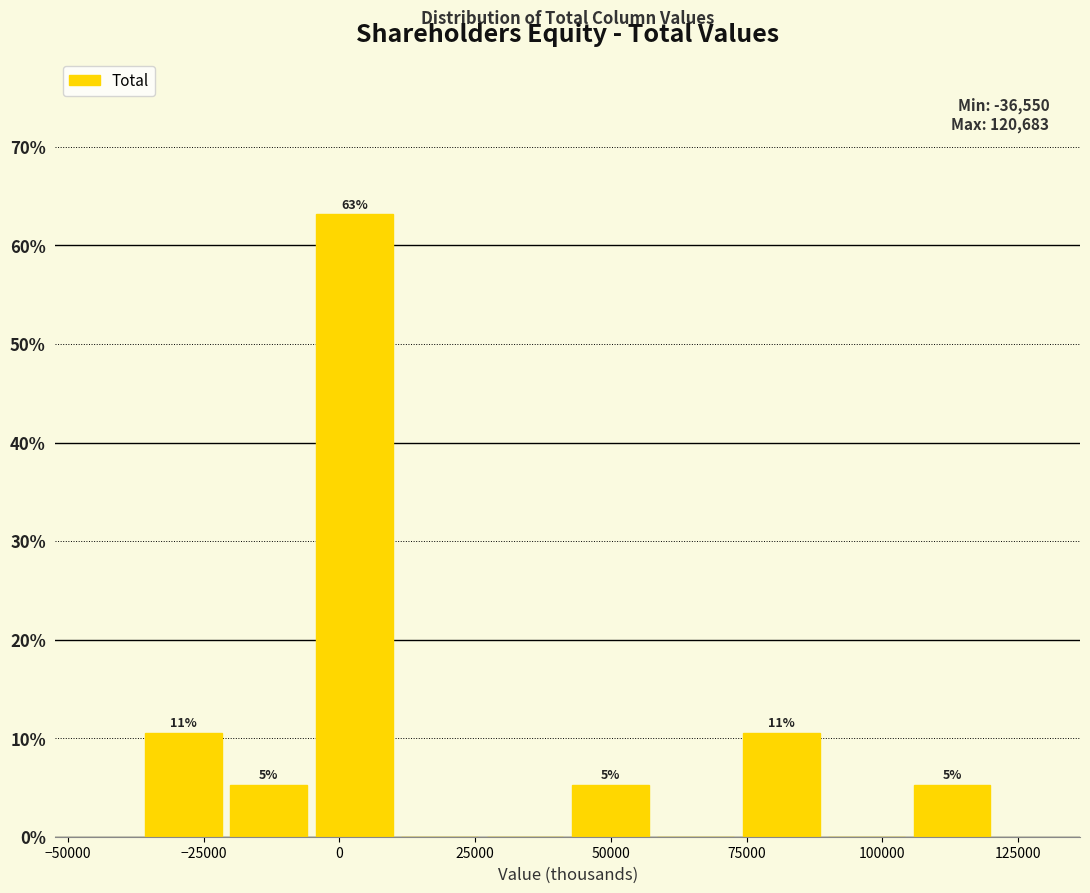

Read against the x-axis, roughly where is the centre of the tallest bar?

5000